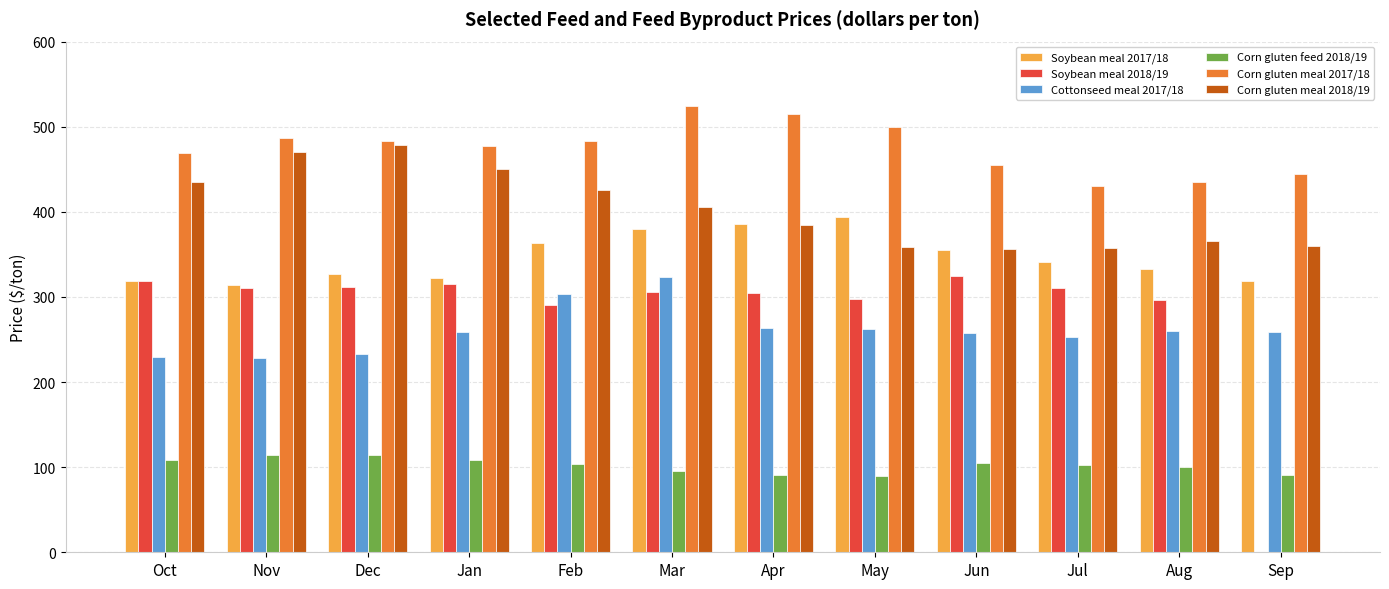

What is the greatest value displayed?

524.8